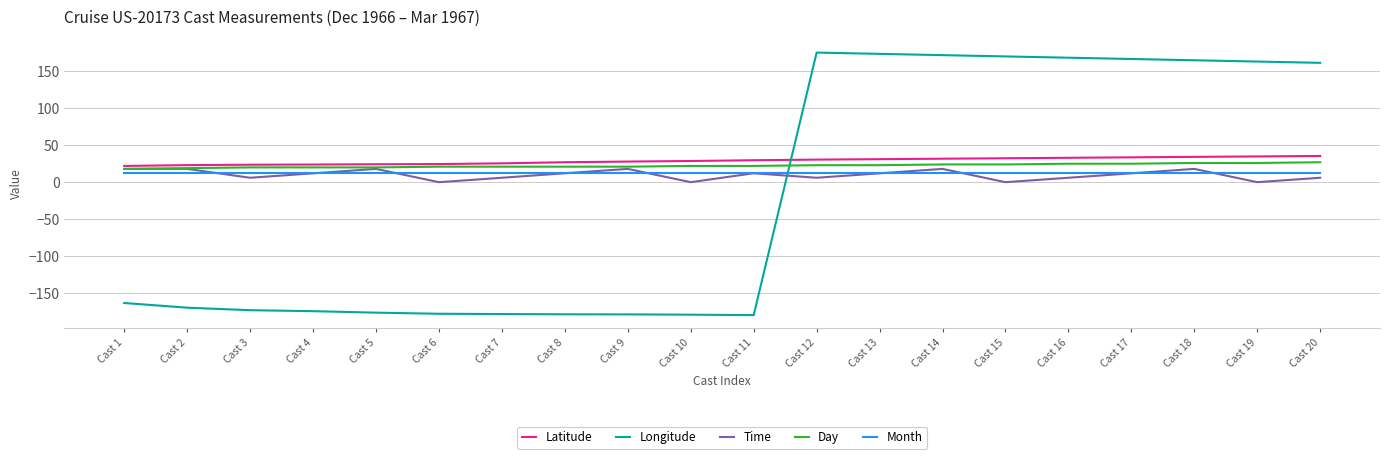

Is it true that Day equals 22.0 at Cast 10?

True